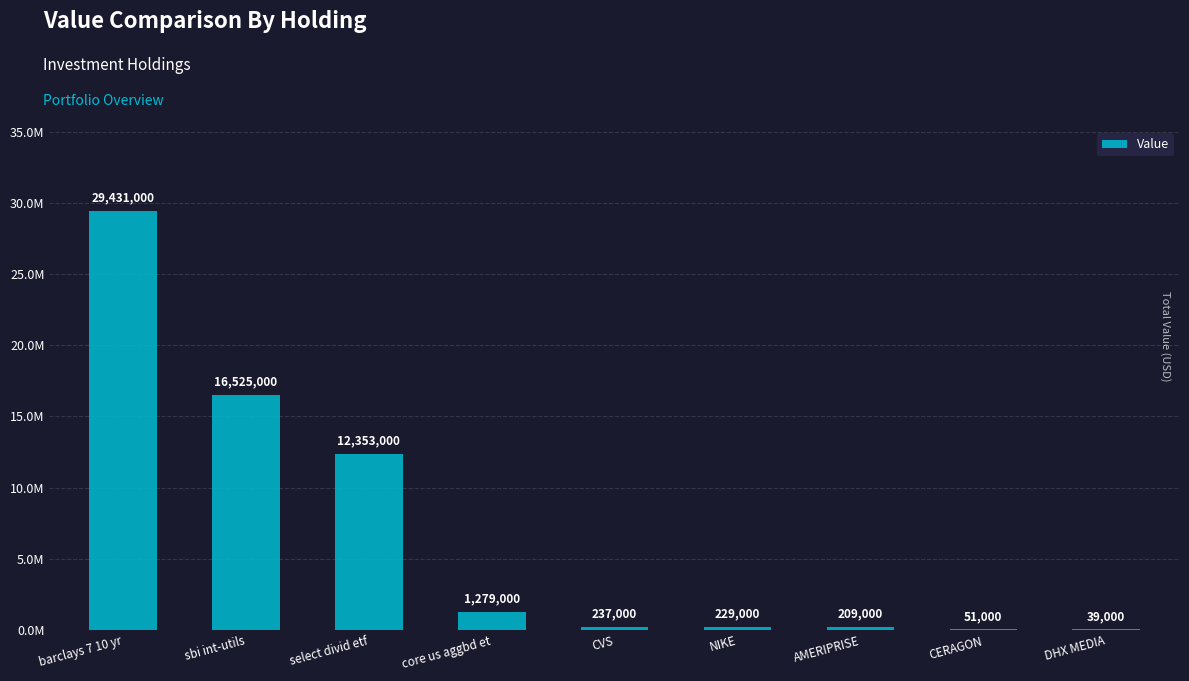

What is the change in value from select divid etf to core us aggbd et?

-11074000